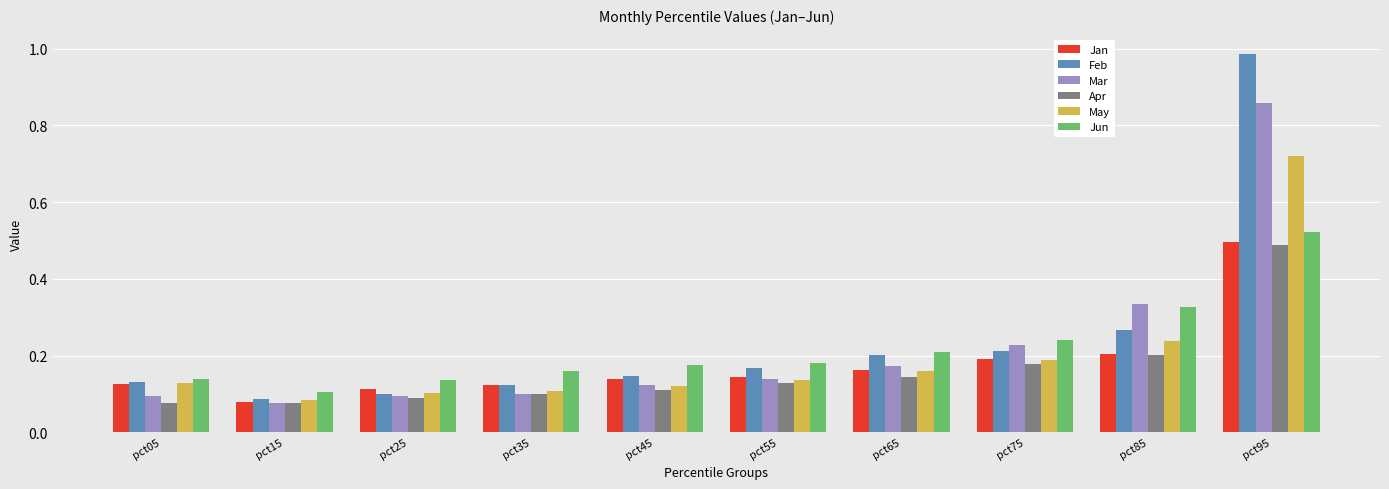

At which label does Feb reach its peak?

pct95